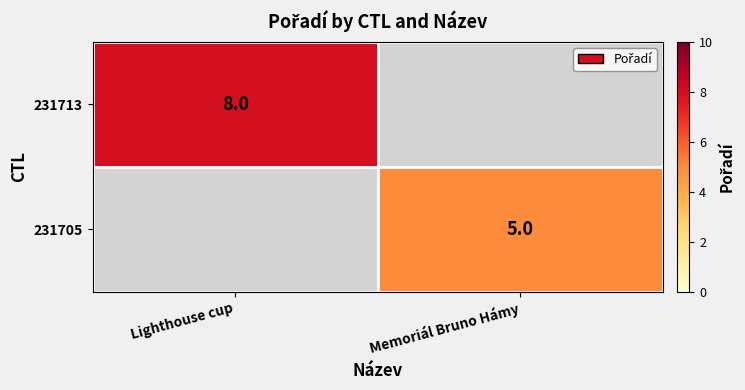

At how many categories does at least one series exceed 5?

1